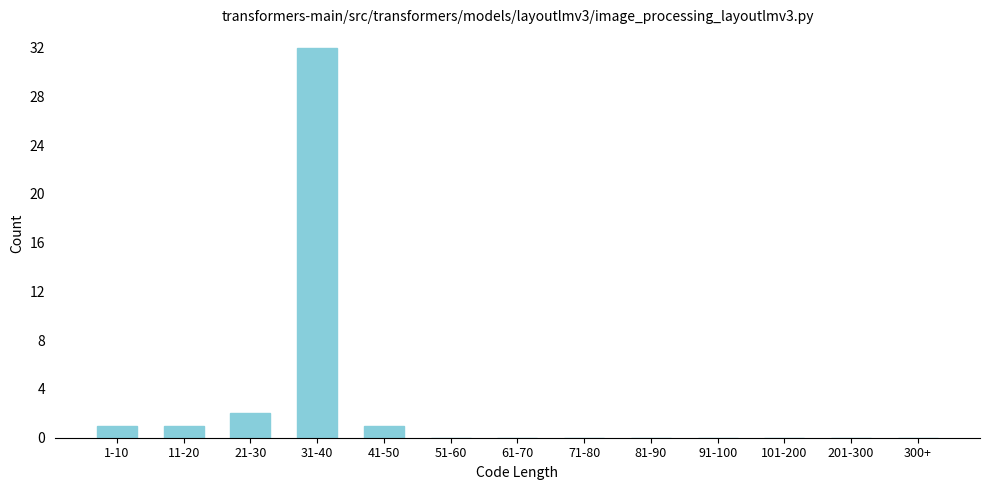

Reading left to right, list all the values displayed in this chart.

1-10=1	11-20=1	21-30=2	31-40=32	41-50=1	51-60=0	61-70=0	71-80=0	81-90=0	91-100=0	101-200=0	201-300=0	300+=0